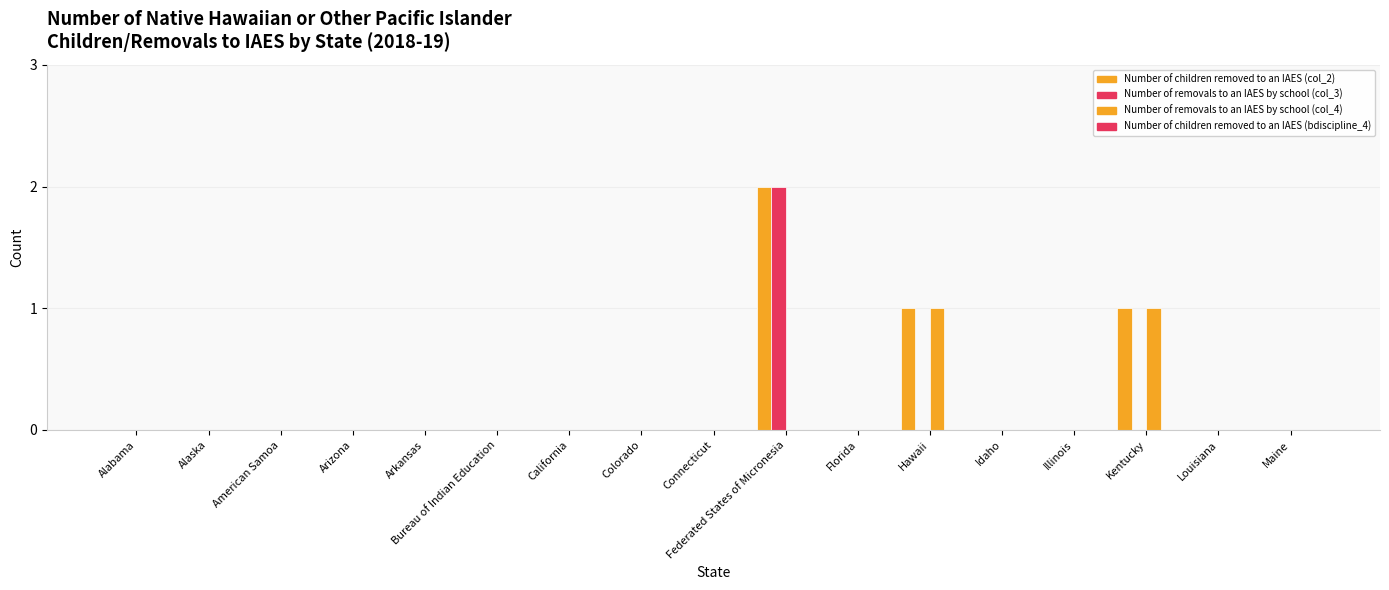

How many data points does each series have?

17